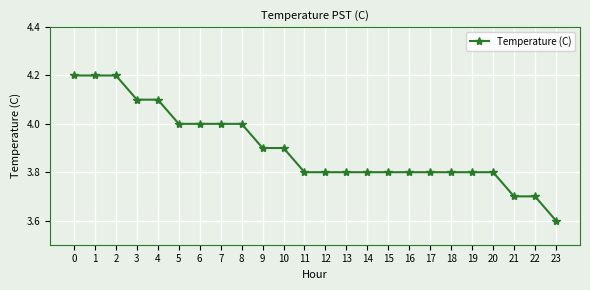

What is the value of the 24th point from the left?

3.6